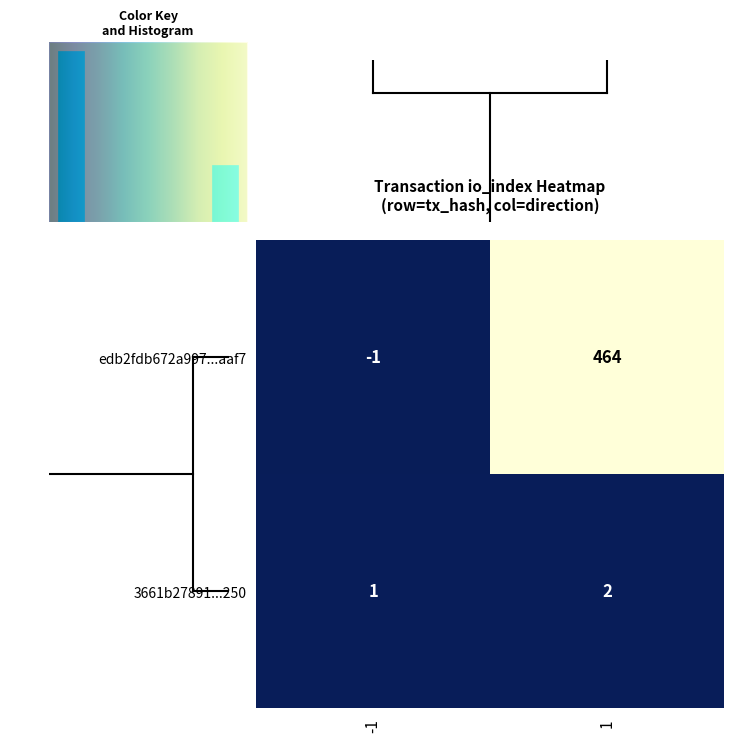

Reading right to left, list all the values displayed in this chart.

edb2fdb672a997a6e49167d5873e8d4adf9aaf7: 464	-1
3661b2789112bdd142d867e520cb7cfe65ca250: 2	1